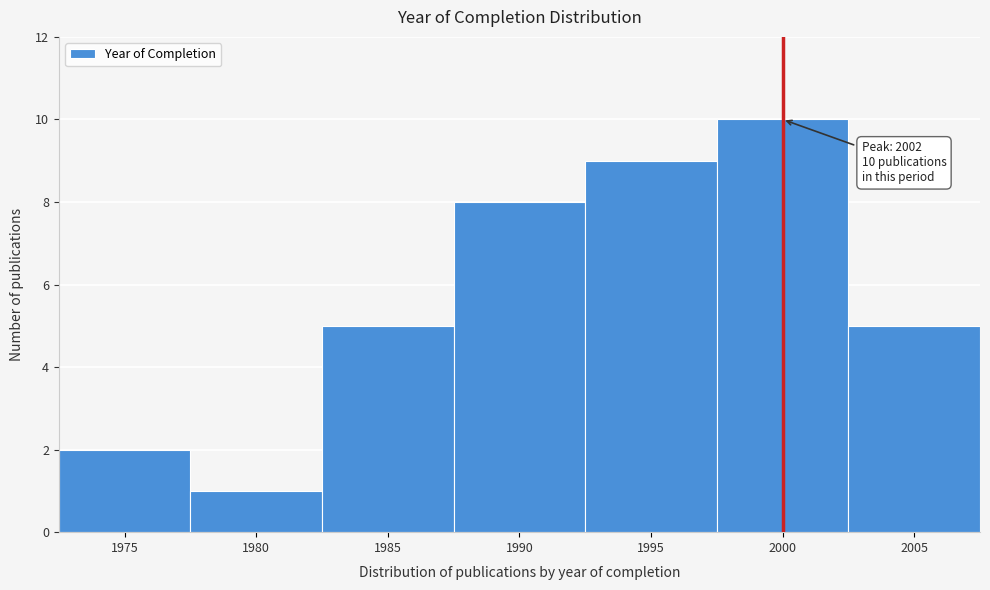

Reading left to right, extract all data points from this chart.

2	1	5	8	9	10	5